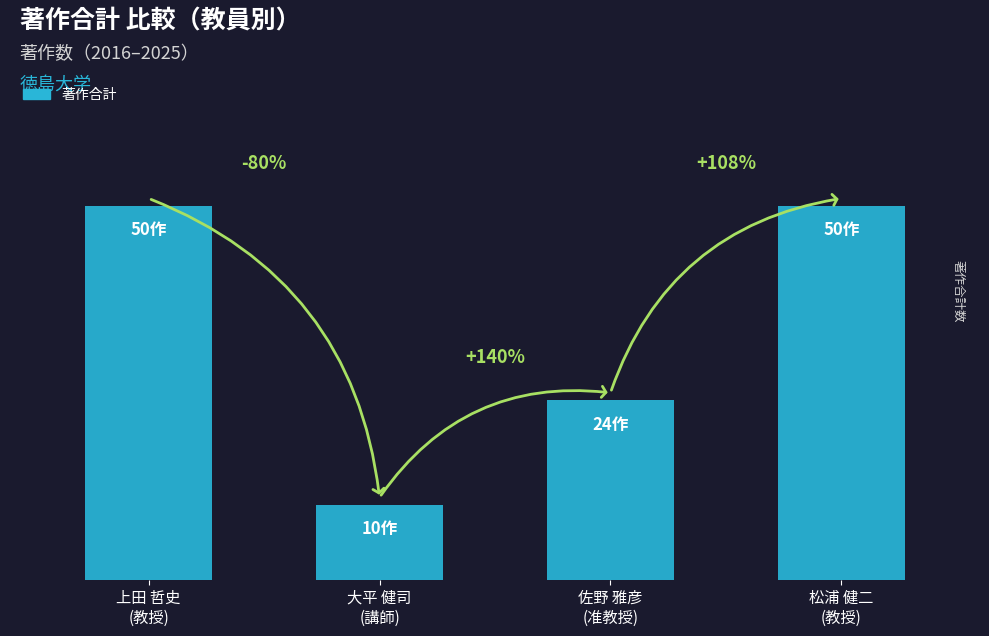

Rank the categories by value from lowest to highest.

大平 健司
(講師), 佐野 雅彦
(准教授), 上田 哲史
(教授), 松浦 健二
(教授)